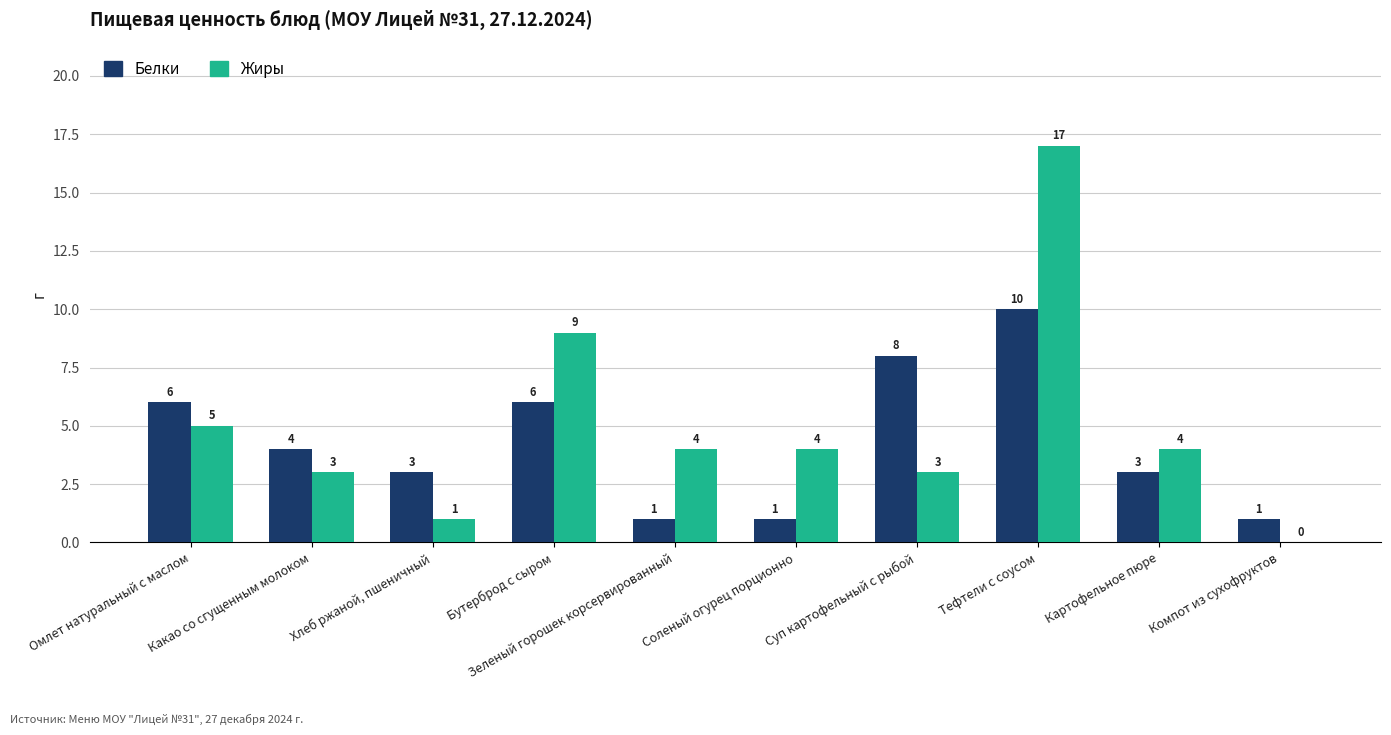

What is the spread (max minus min) of values at Хлеб ржаной, пшеничный?

2